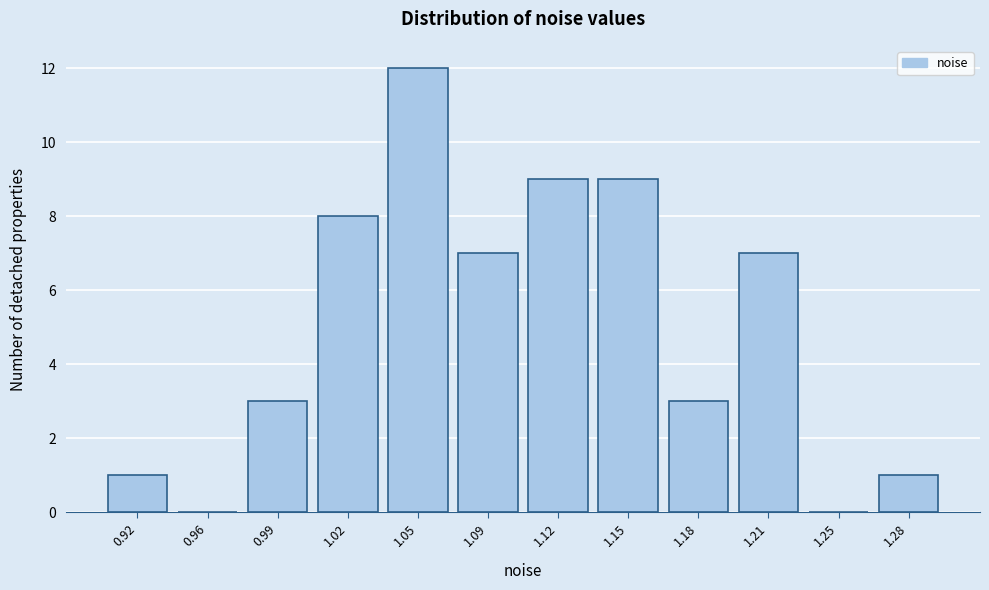

Reading left to right, extract all data points from this chart.

0.92=1	0.96=0	0.99=3	1.02=8	1.05=12	1.09=7	1.12=9	1.15=9	1.18=3	1.21=7	1.25=0	1.28=1